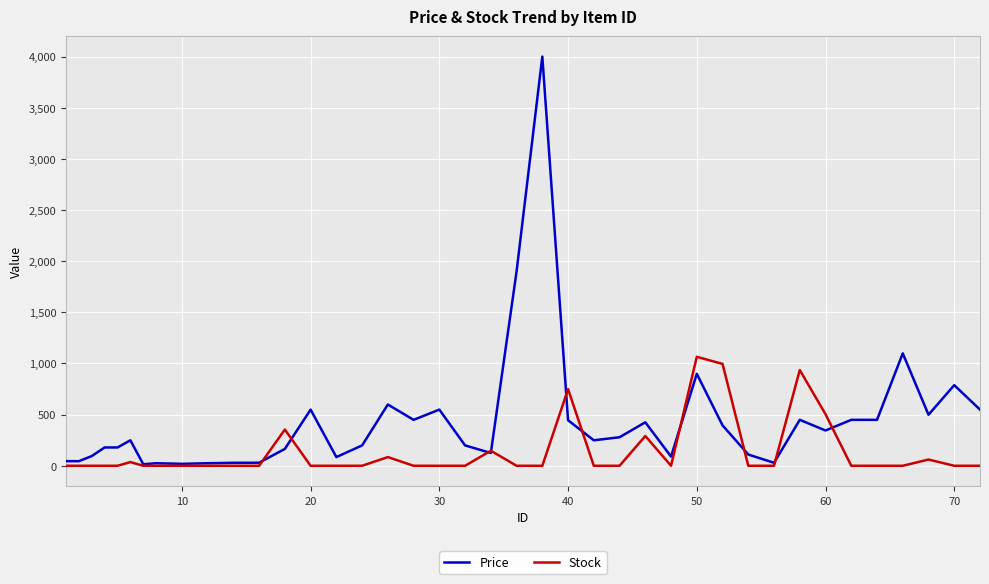

At how many categories does at least one series exceed 3945?

1